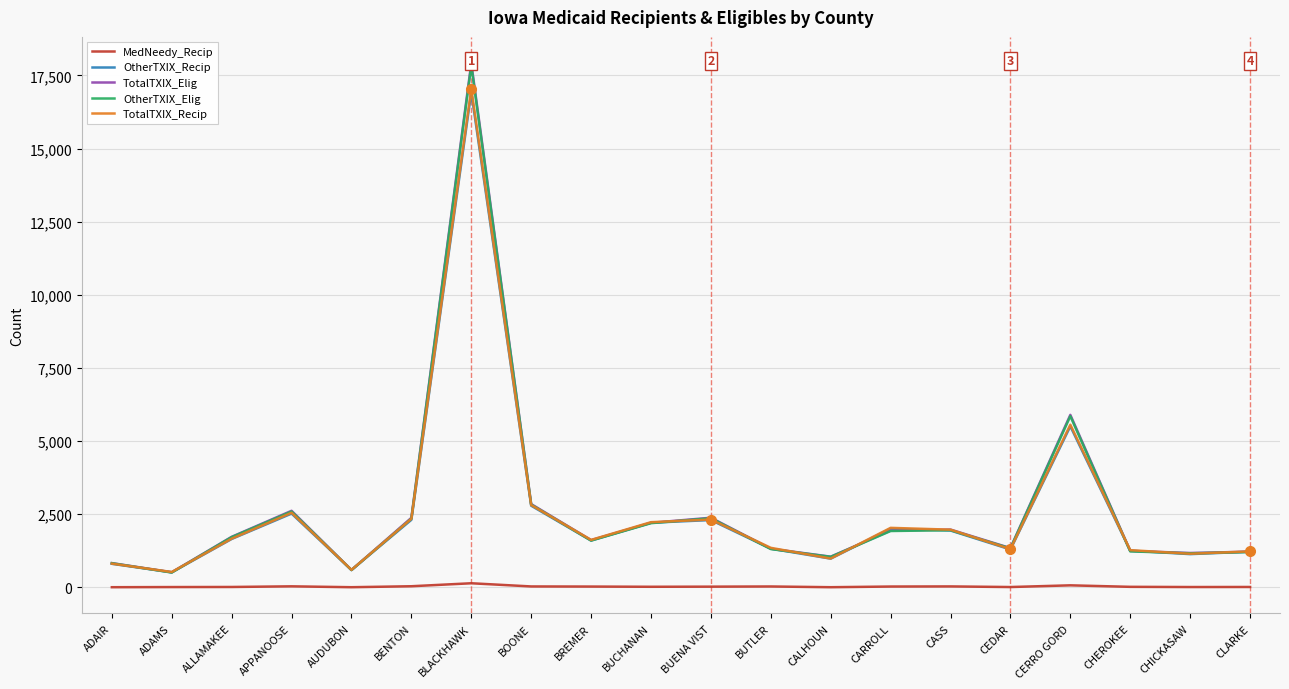

Reading left to right, list all the values displayed in this chart.

MedNeedy_Recip: 6	11	14	36	6	39	141	32	28	21	25	31	6	29	33	12	70	19	12	14
OtherTXIX_Recip: 806	515	1655	2523	595	2310	16931	2792	1601	2211	2302	1324	983	2009	1944	1296	5508	1256	1137	1221
TotalTXIX_Elig: 830	517	1728	2618	594	2379	17921	2848	1616	2207	2381	1322	1050	1942	1976	1343	5897	1245	1176	1220
OtherTXIX_Elig: 826	507	1718	2593	592	2351	17839	2829	1600	2195	2364	1310	1044	1927	1955	1332	5854	1231	1164	1208
TotalTXIX_Recip: 811	526	1665	2551	599	2345	17042	2814	1623	2229	2320	1352	986	2035	1973	1308	5561	1273	1149	1231